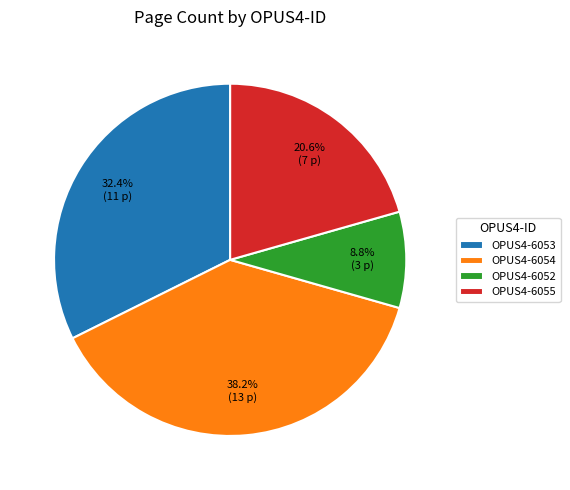

Does OPUS4-6054 account for over 50% of the chart?

No